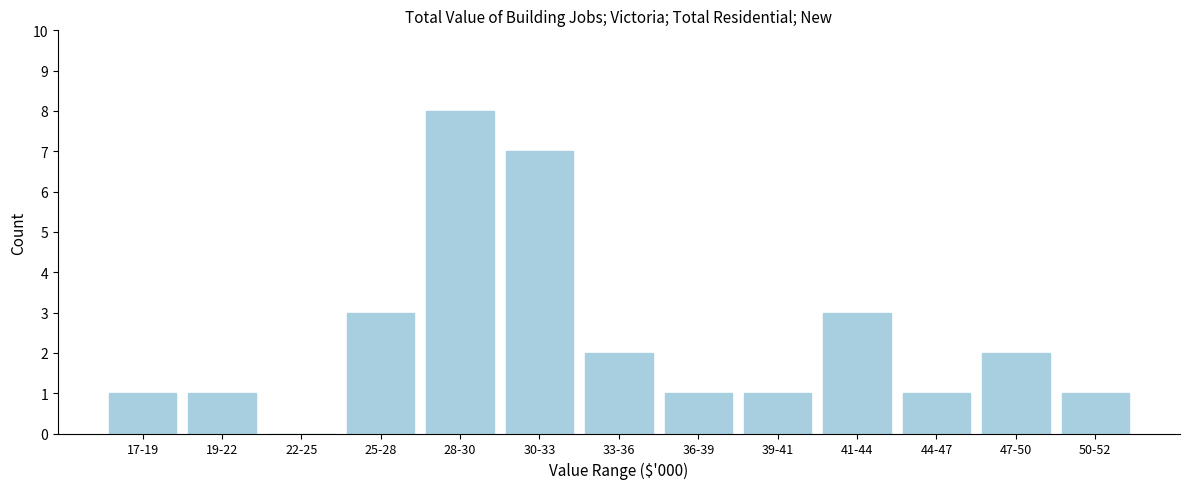

Reading right to left, transcribe all the data shown in this chart.

50-52=1	47-50=2	44-47=1	41-44=3	39-41=1	36-39=1	33-36=2	30-33=7	28-30=8	25-28=3	22-25=0	19-22=1	17-19=1